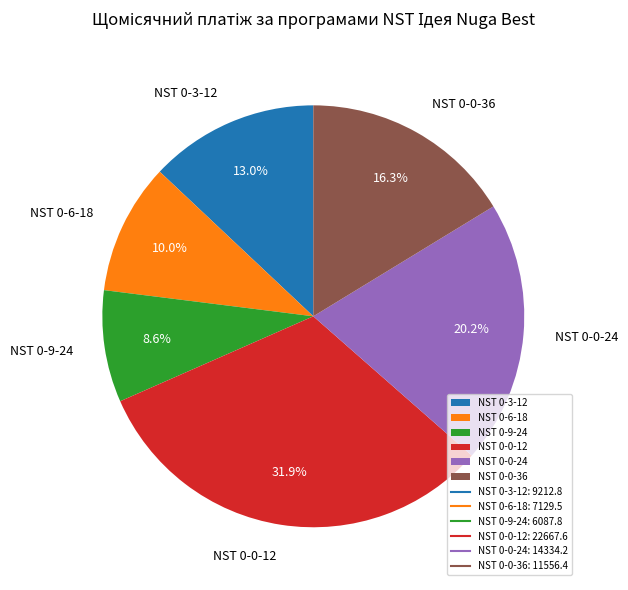

Combined, what portion of the pie is NST 0-3-12 and NST 0-0-12?

44.9%